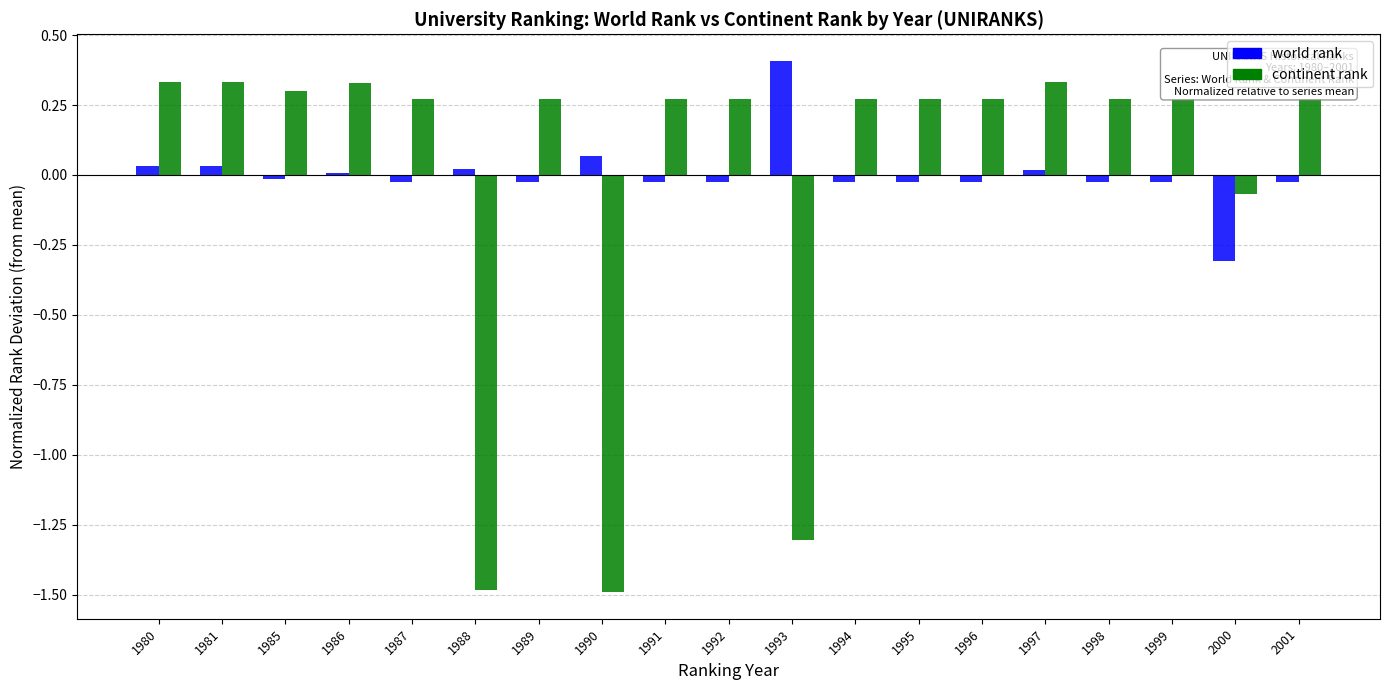

At 1981, list the series in order from smallest to largest.

world rank, continent rank